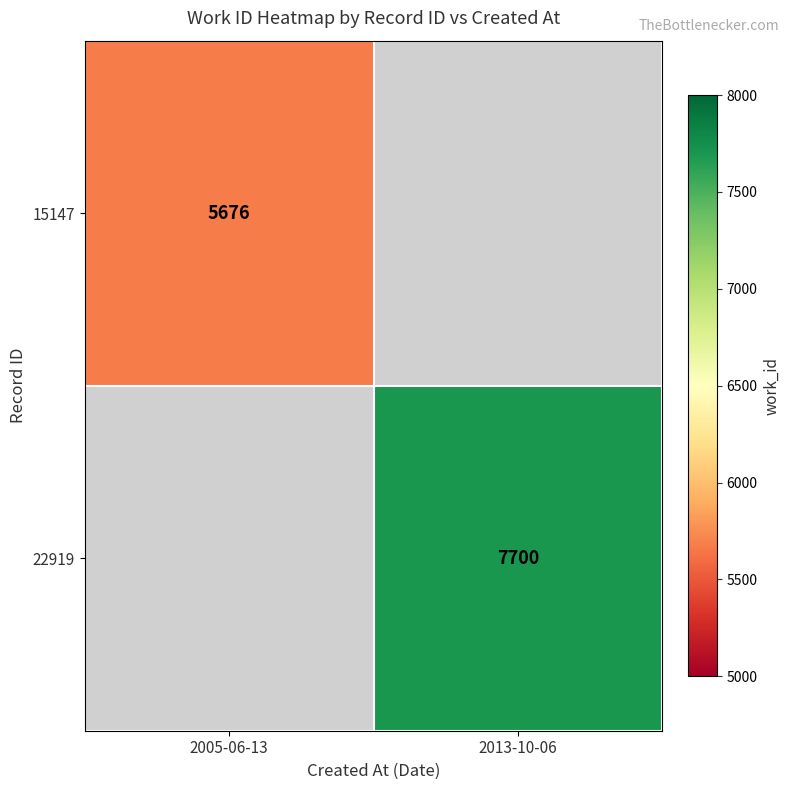

The 15147 series shows 5676 at 2005-06-13. True or false?

True